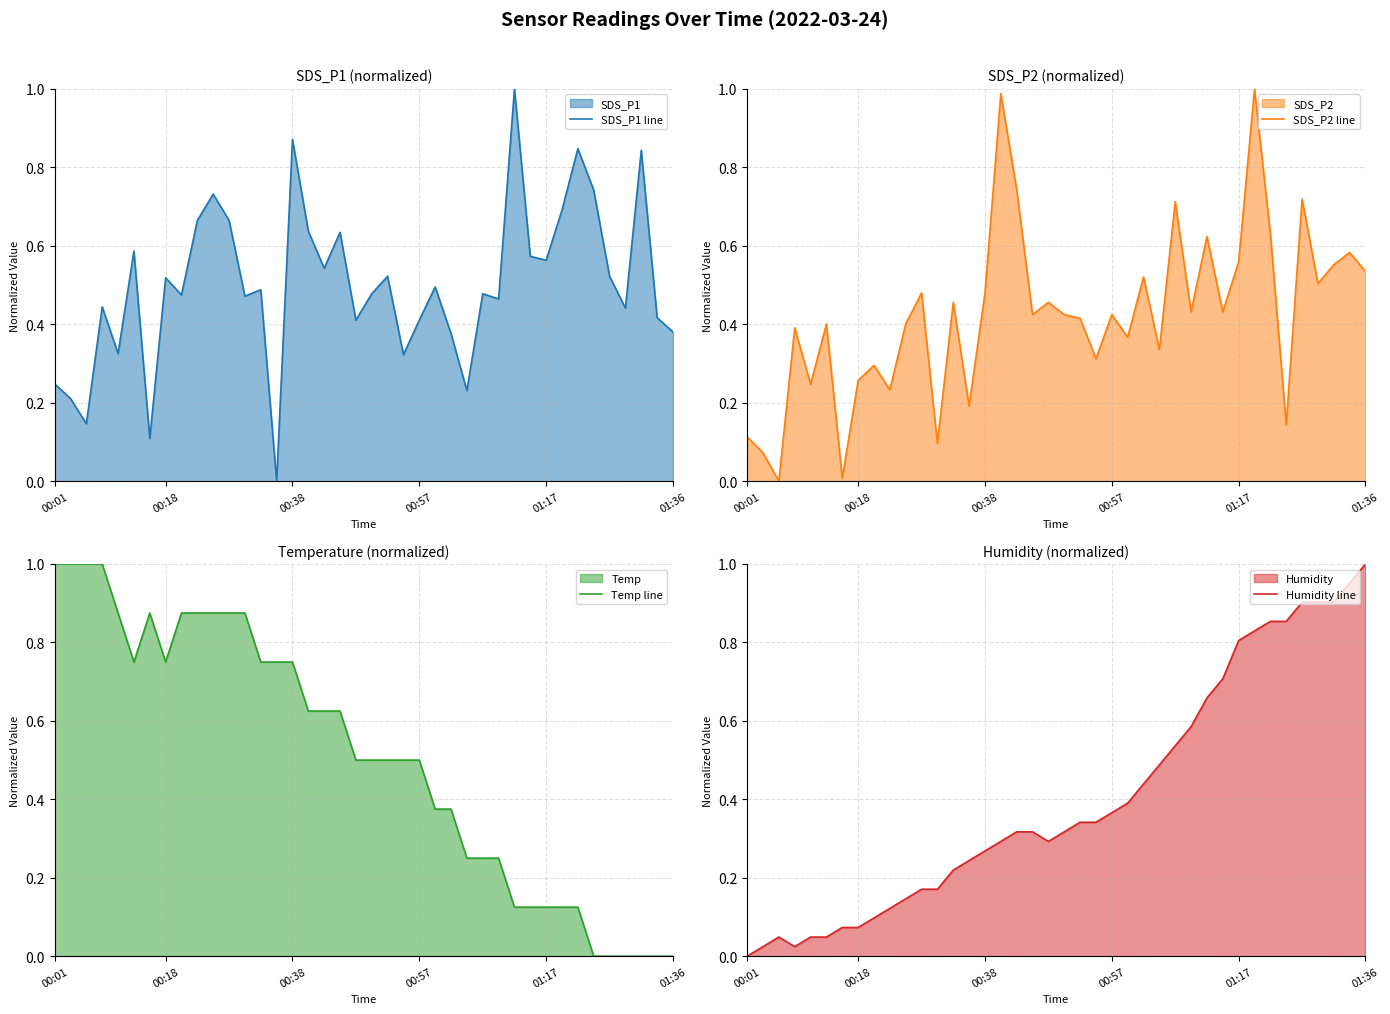

What is the maximum value for Temp line?

1.0